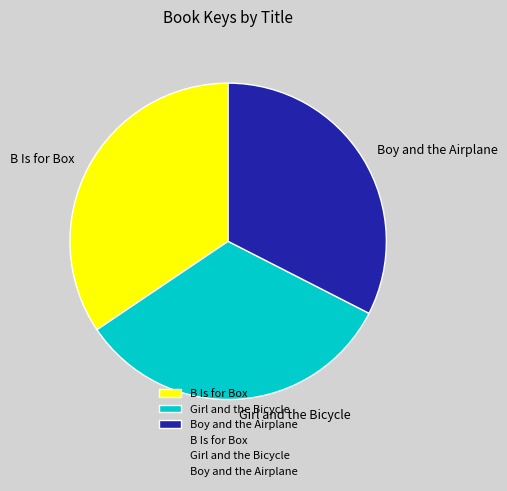

How many slices are in this pie chart?

3